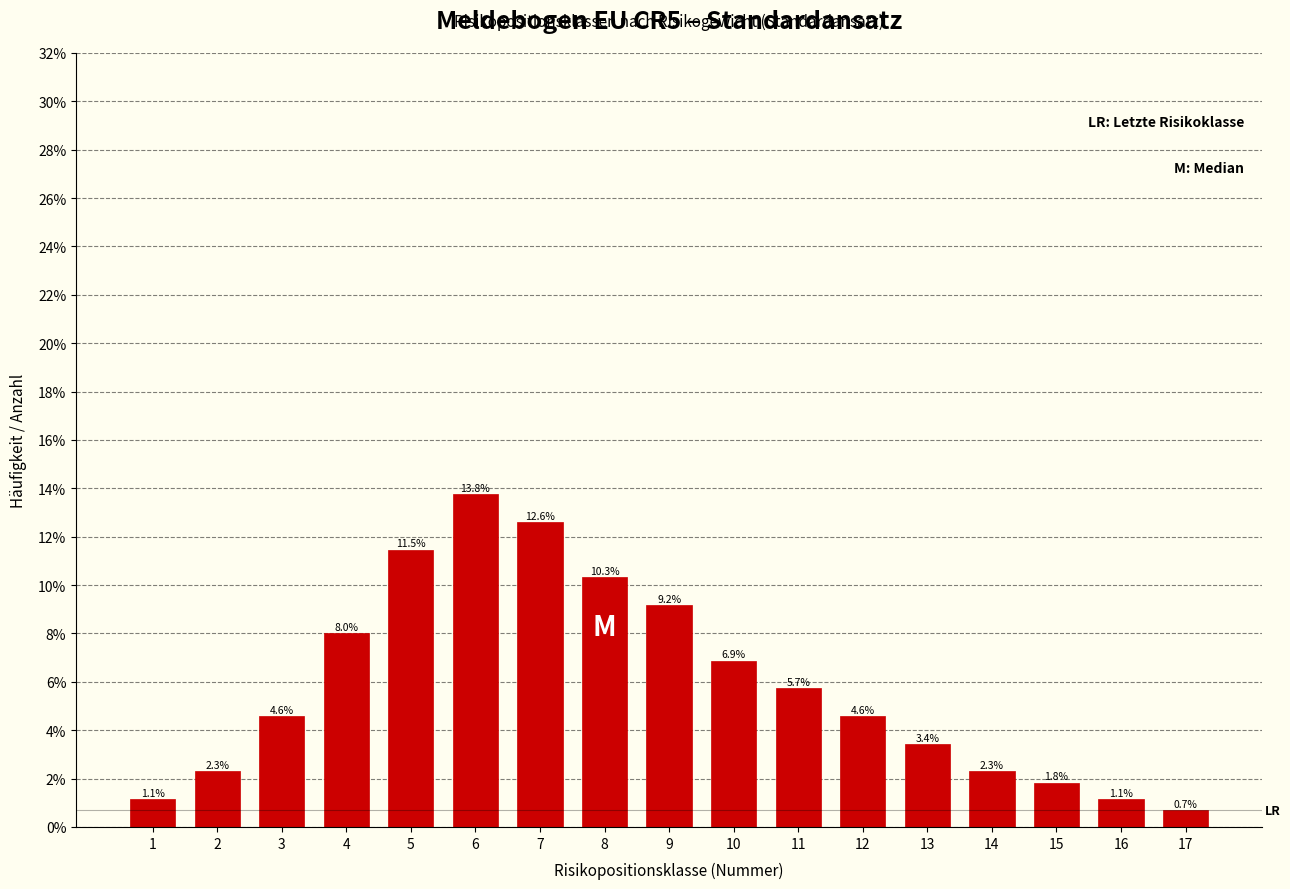

Reading right to left, transcribe all the data shown in this chart.

0.7	1.1	1.8	2.3	3.4	4.6	5.7	6.9	9.2	10.3	12.6	13.8	11.5	8.0	4.6	2.3	1.1